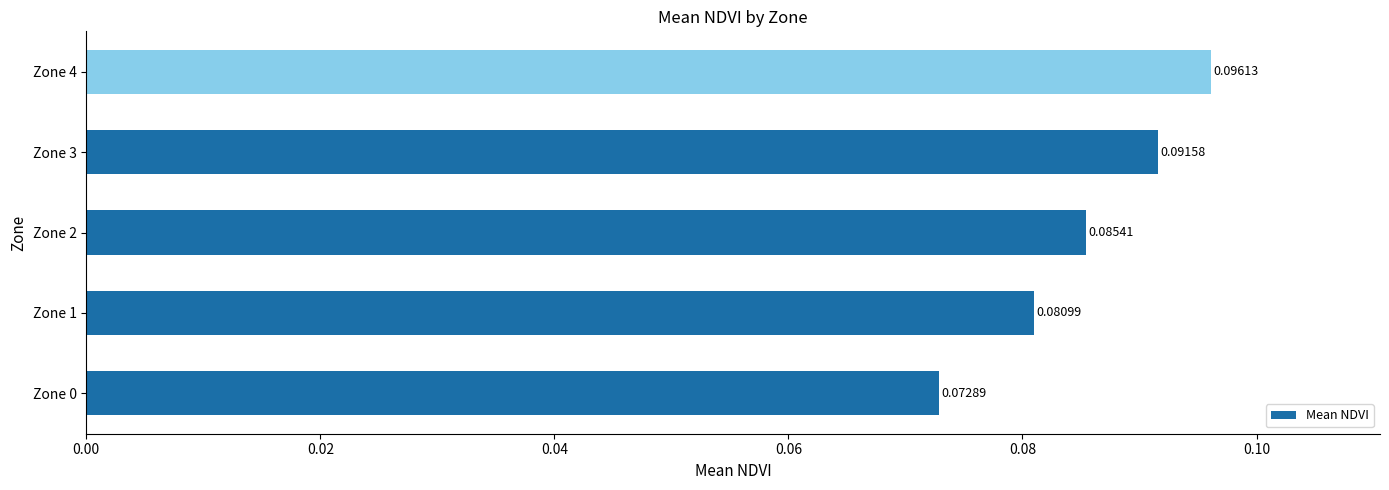

Between Zone 3 and Zone 0, which is larger?

Zone 3